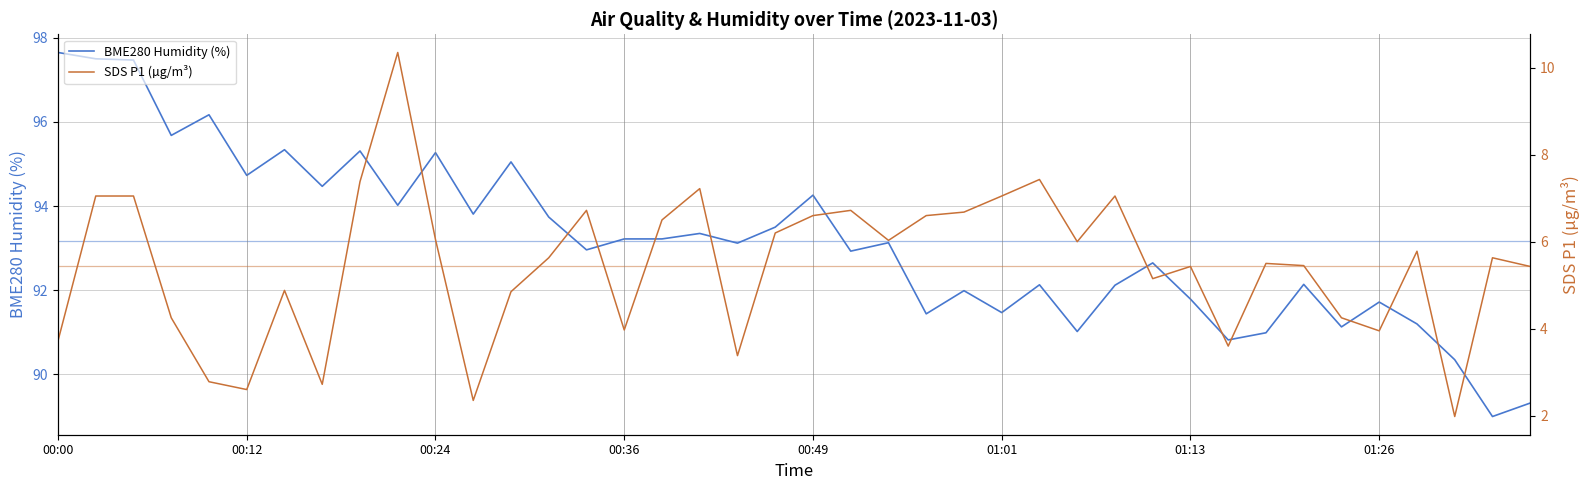

How many categories are shown in the chart?

40